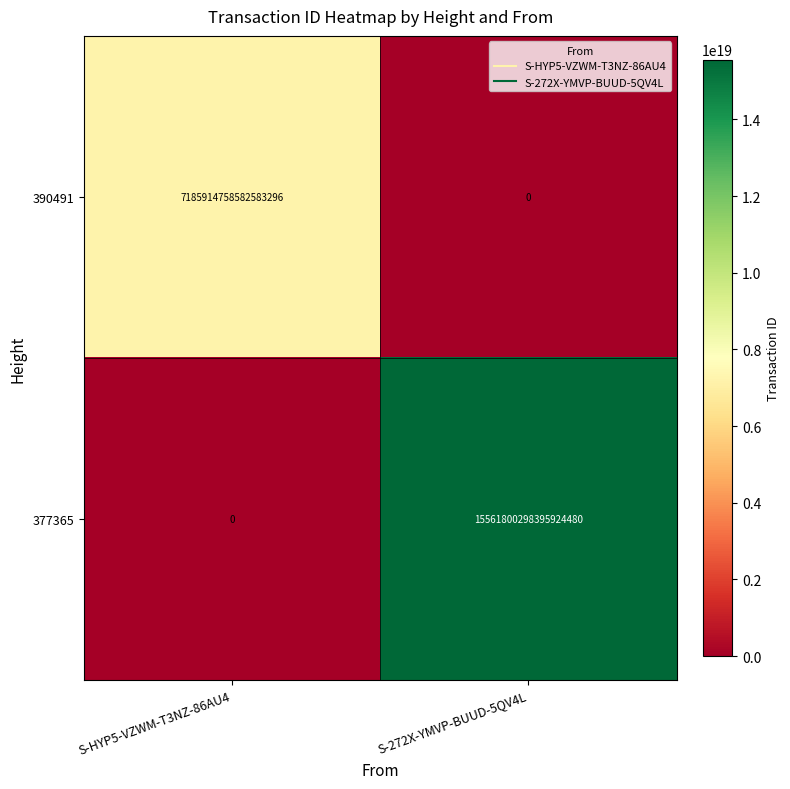

The value of 377365 at S-272X-YMVP-BUUD-5QV4L is 3582274304148337664. True or false?

False